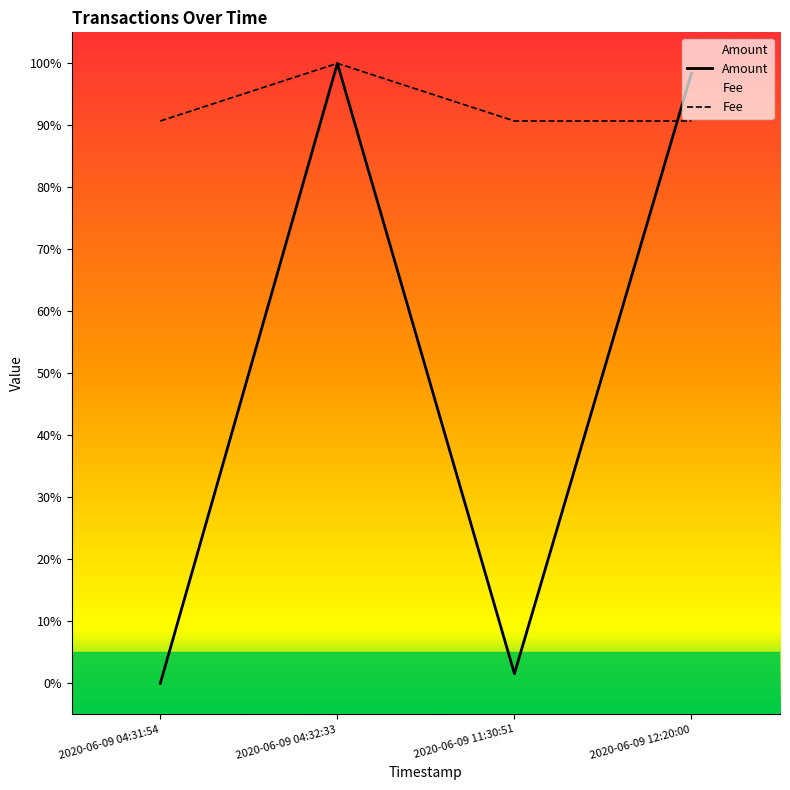

True or false: Amount has a value of 46.9 at 2020-06-09 12:20:00.

False